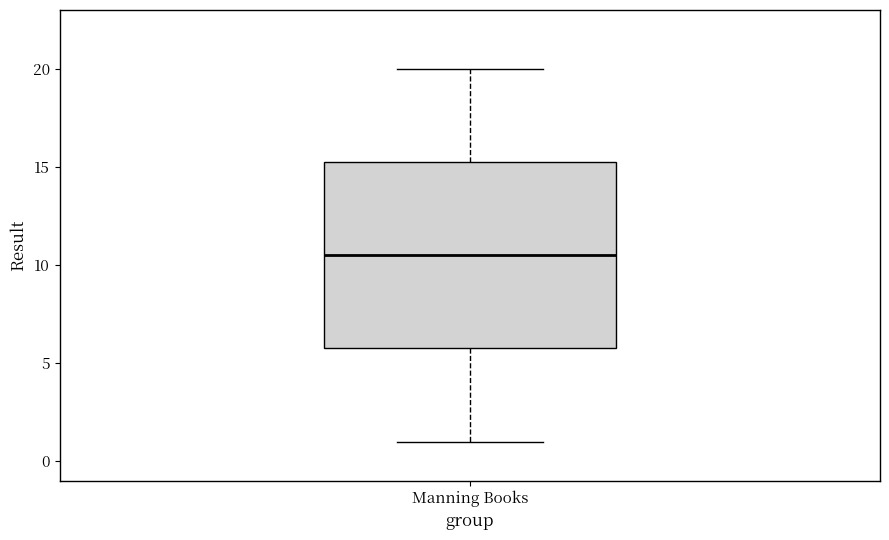

Transcribe this box plot: give where the median line is, the range the box spans, and where the two whiskers end, as read against the y-axis. The values are not printed on the chart, so give them approximately, as read against the axis.

median 10.5, box 6.0 to 15.5, whiskers 1.0 to 20.0